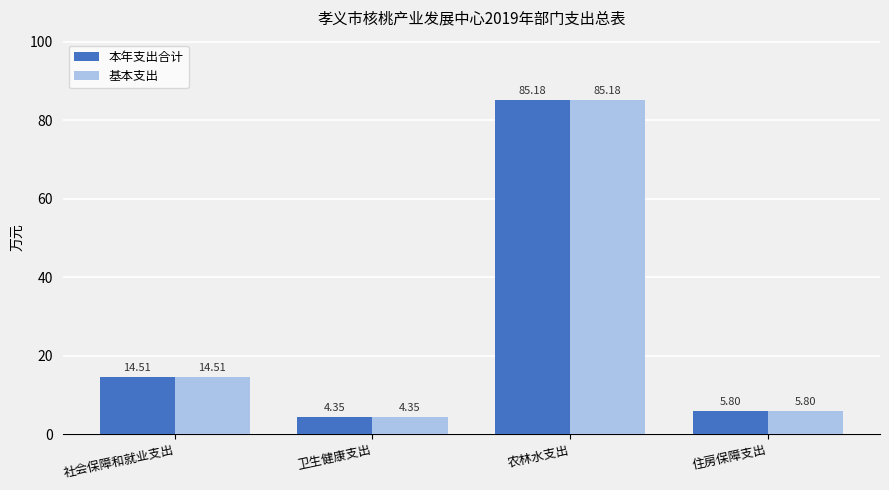

What are all the series names shown in the legend?

本年支出合计, 基本支出